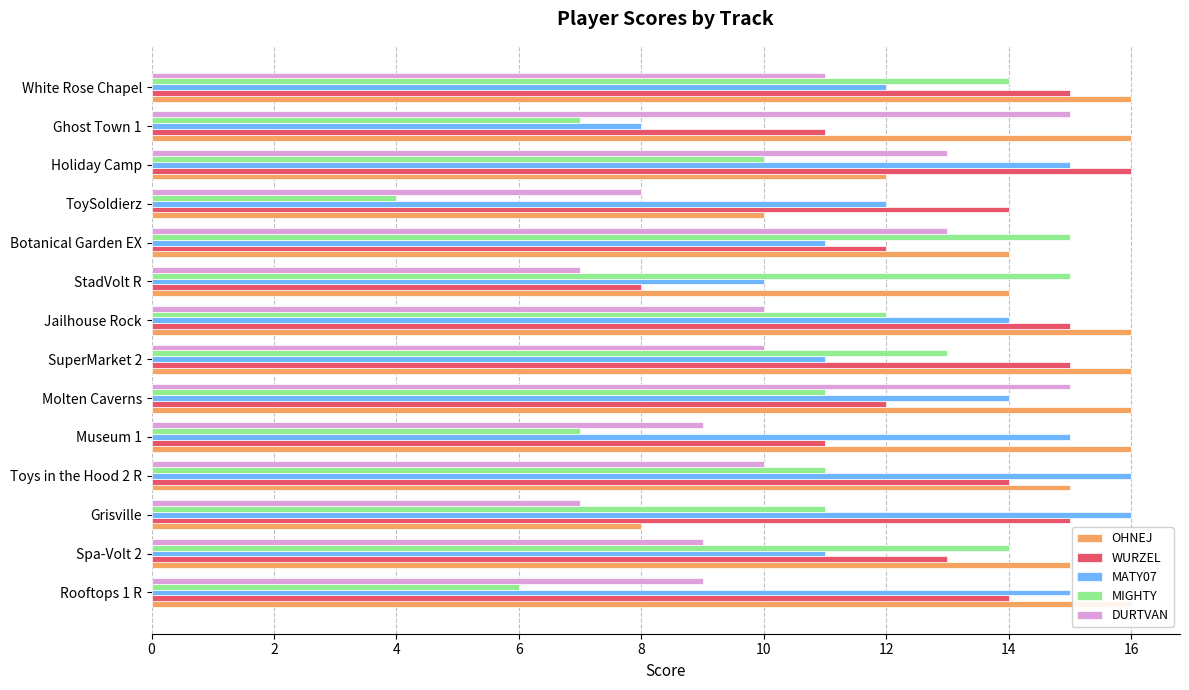

At Jailhouse Rock, list the series in order from largest to smallest.

OHNEJ, WURZEL, MATY07, MIGHTY, DURTVAN